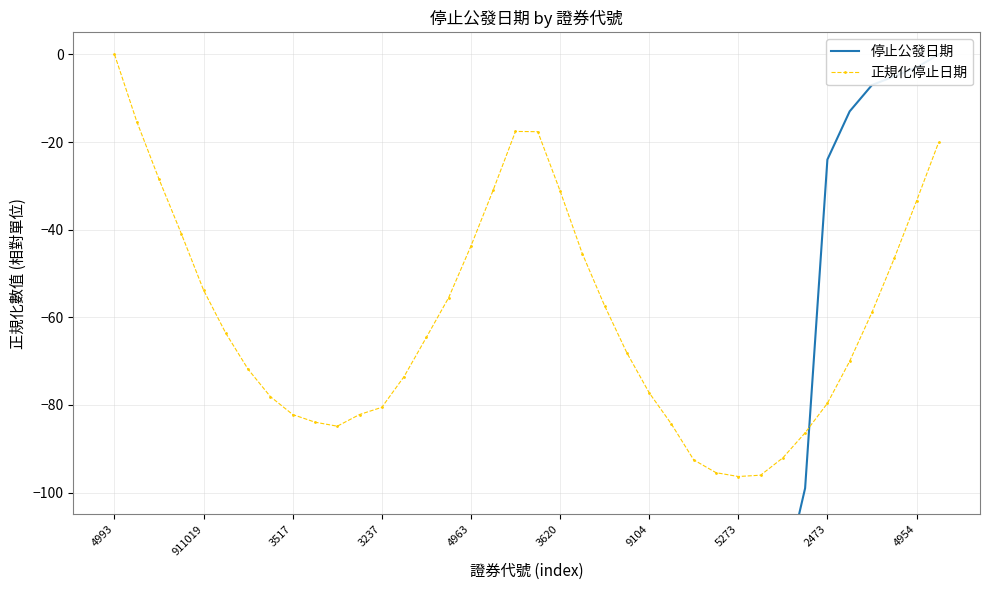

True or false: 停止公發日期 and 正規化停止日期 intersect in this chart.

True